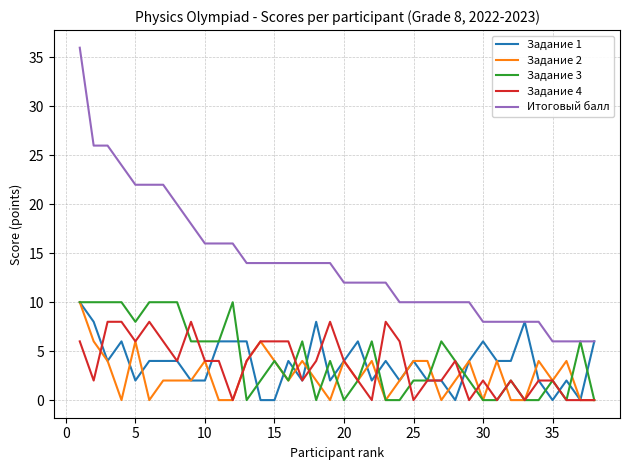

Reading left to right, transcribe all the data shown in this chart.

Задание 1: 10	8	4	6	2	4	4	4	2	2	6	6	6	0	0	4	2	8	2	4	6	2	4	2	4	2	2	0	4	6	4	4	8	2	0	2	0	6
Задание 2: 10	6	4	0	6	0	2	2	2	4	0	0	4	6	4	2	4	2	0	4	2	4	0	2	4	4	0	2	4	0	4	0	0	4	2	4	0	0
Задание 3: 10	10	10	10	8	10	10	10	6	6	6	10	0	2	4	2	6	0	4	0	2	6	0	0	2	2	6	4	2	0	0	2	0	0	2	0	6	0
Задание 4: 6	2	8	8	6	8	6	4	8	4	4	0	4	6	6	6	2	4	8	4	2	0	8	6	0	2	2	4	0	2	0	2	0	2	2	0	0	0
Итоговый балл: 36	26	26	24	22	22	22	20	18	16	16	16	14	14	14	14	14	14	14	12	12	12	12	10	10	10	10	10	10	8	8	8	8	8	6	6	6	6